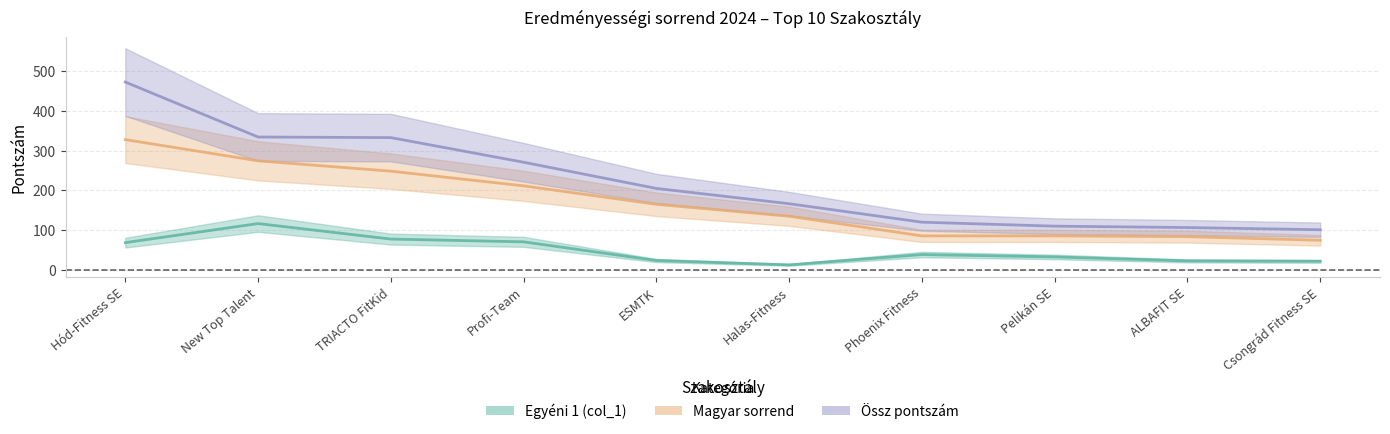

True or false: Egyéni 1 (col_1) and Magyar sorrend intersect in this chart.

False